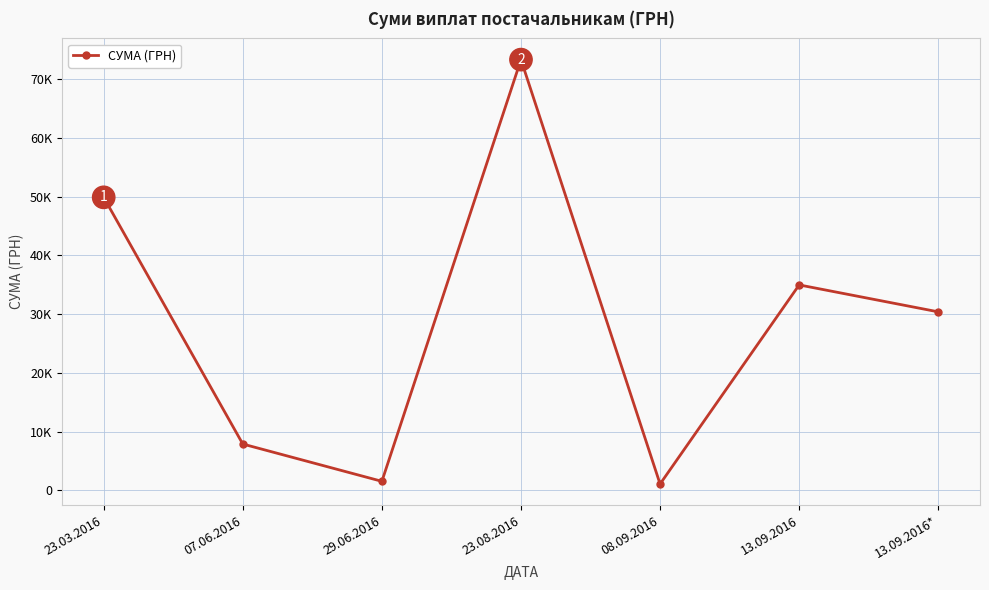

What is the sum of all values?

199150.5